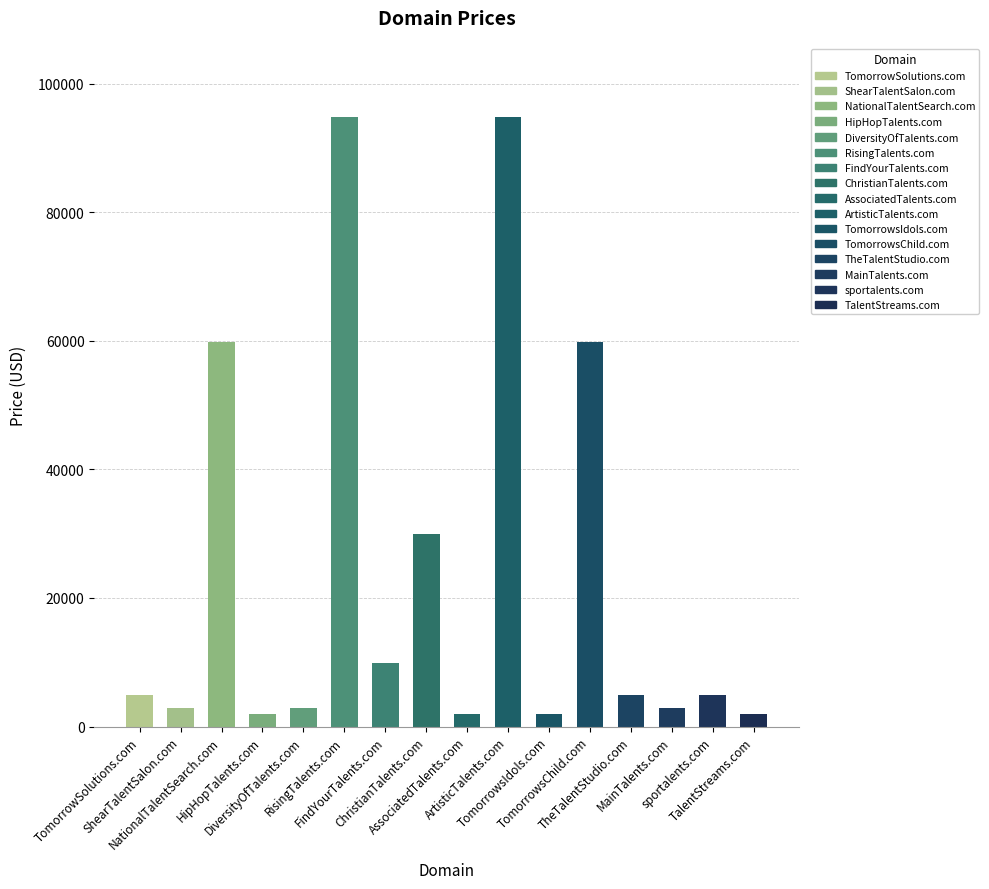

What is the change in value from HipHopTalents.com to FindYourTalents.com?

+8000